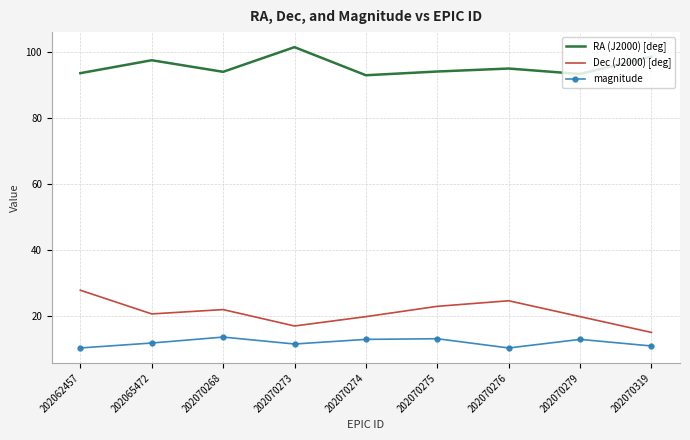

Which series has the largest total across all categories?

RA (J2000) [deg]